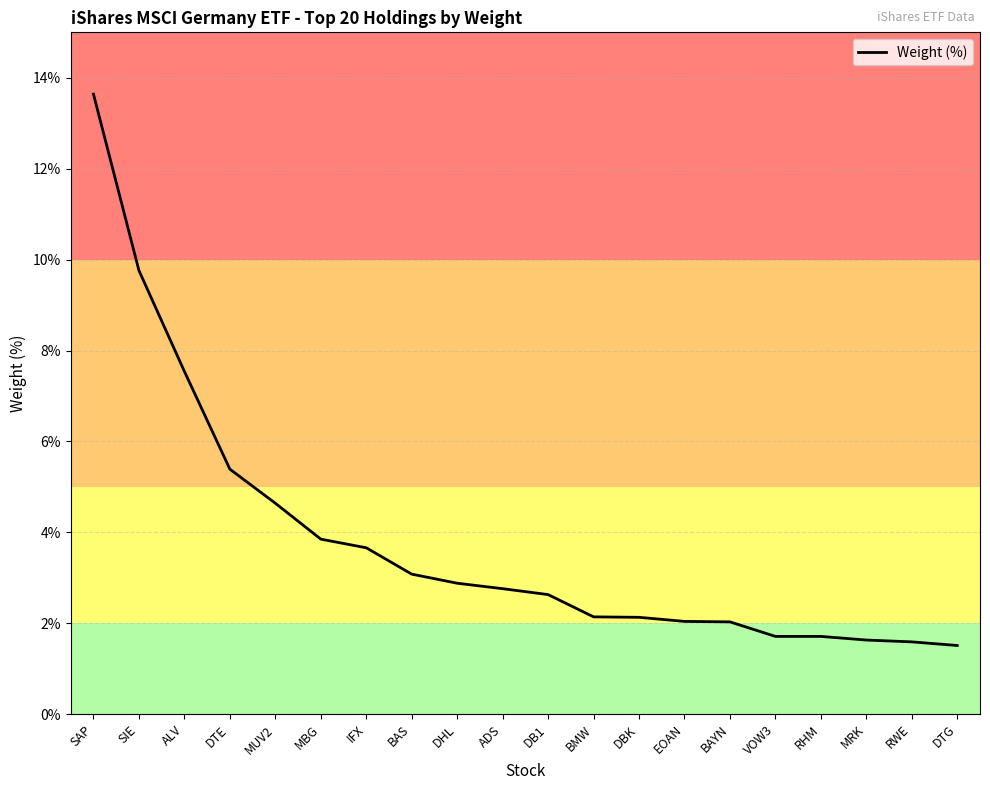

Does the chart display data point markers on the line(s)?

No